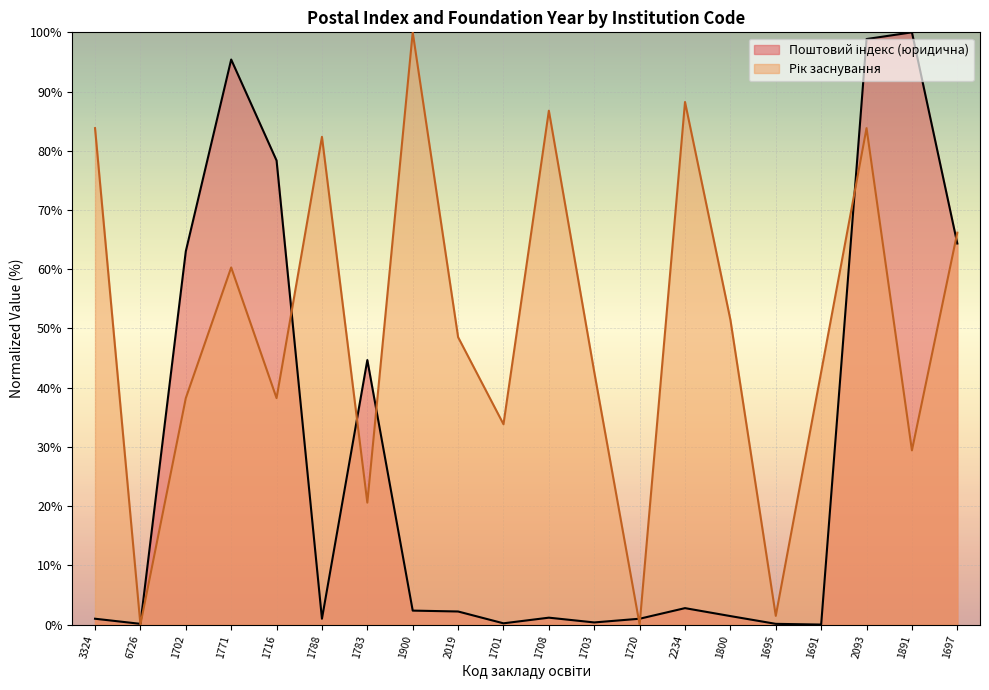

How many interior local peaks (higher than both neighbors) does the data have?

5